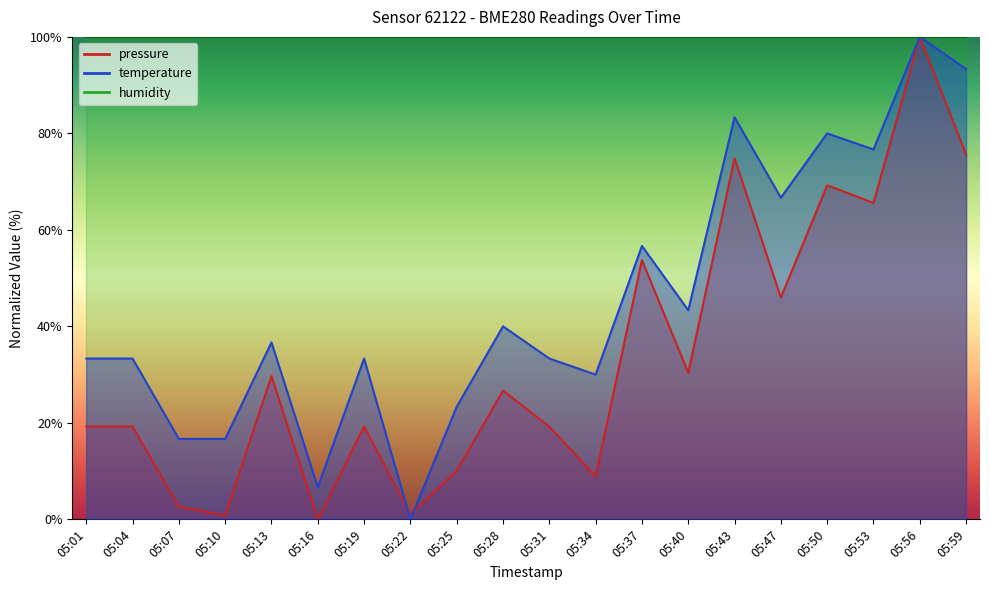

How many values in the temperature series exceed 36?

10